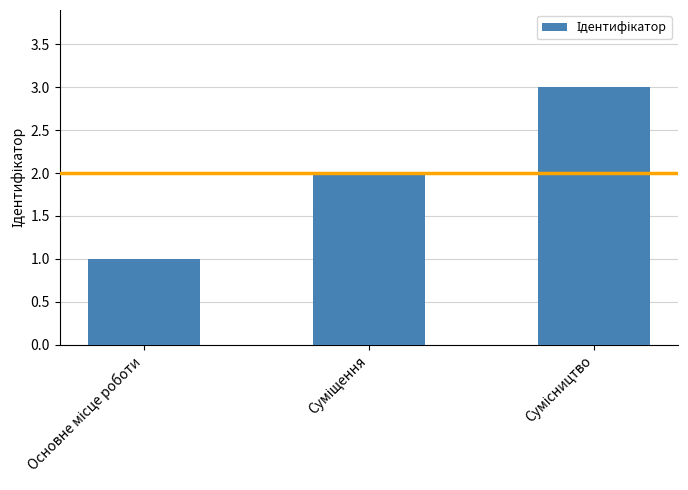

What is the greatest value displayed?

3